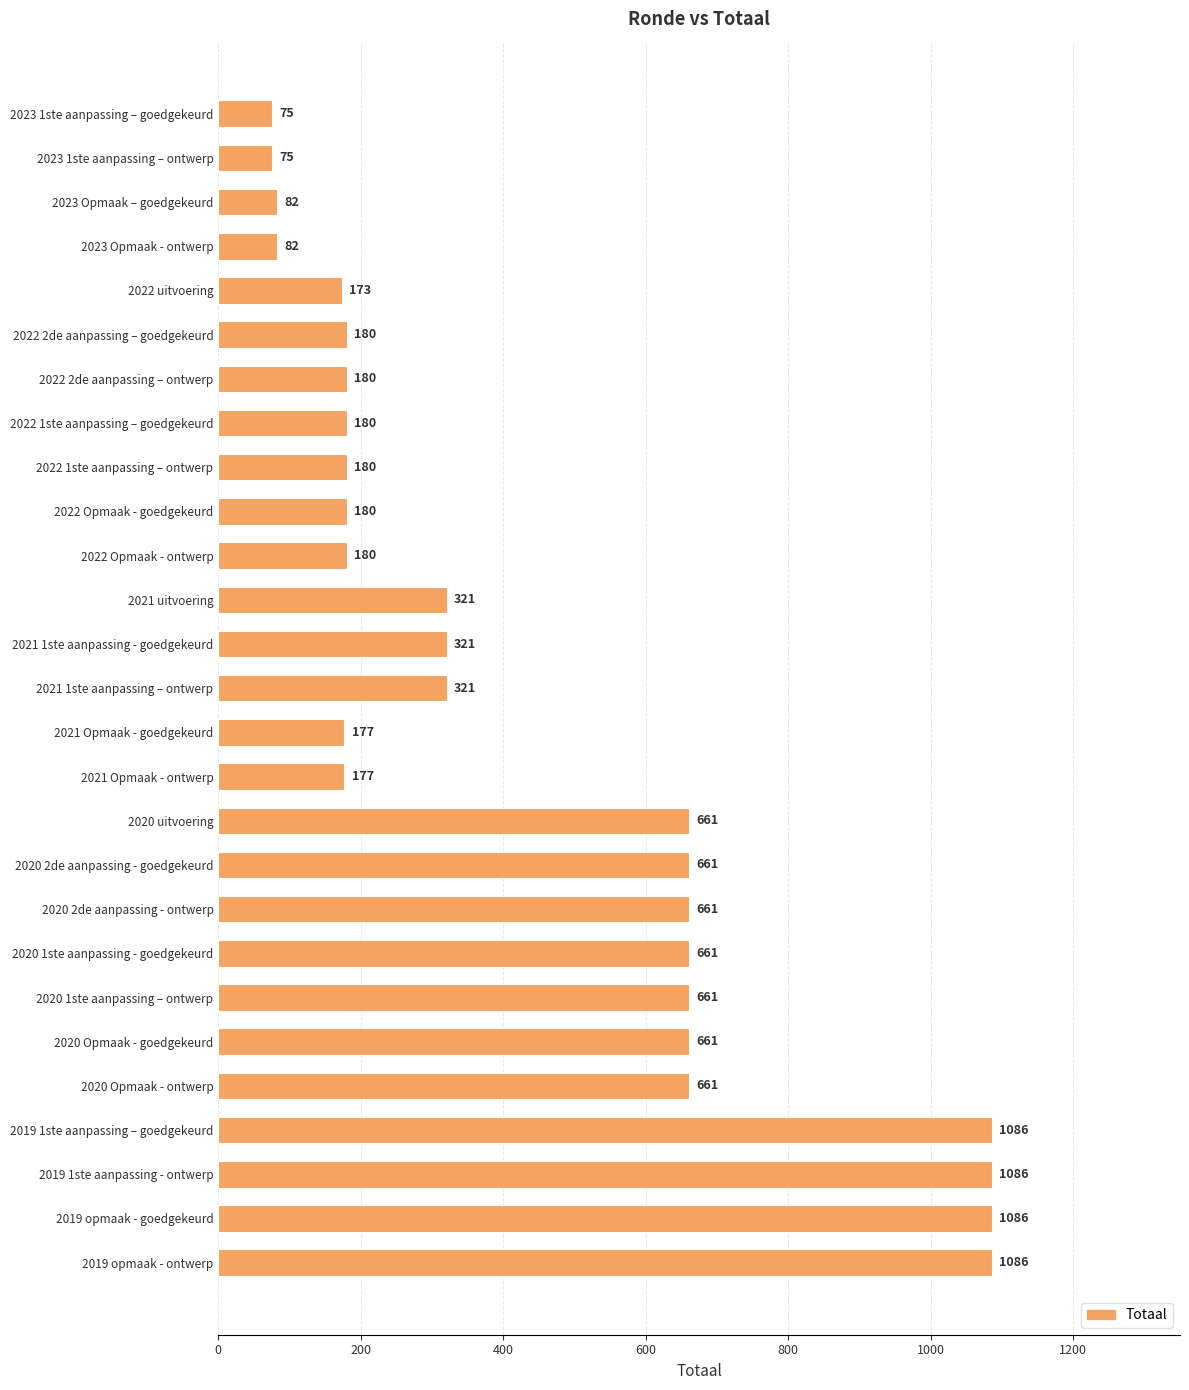

What is the change in value from 2021 Opmaak - ontwerp to 2020 1ste aanpassing – ontwerp?

+484